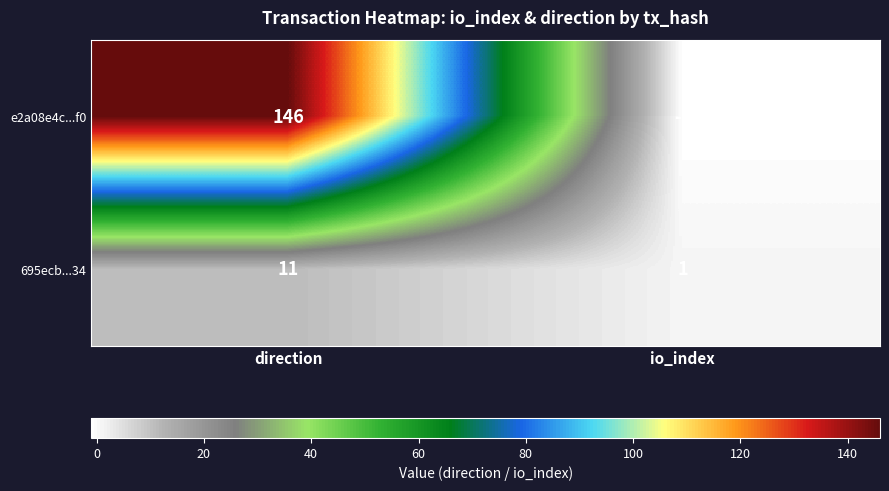

Which series has the largest range (max minus min)?

e2a08e4c...f0